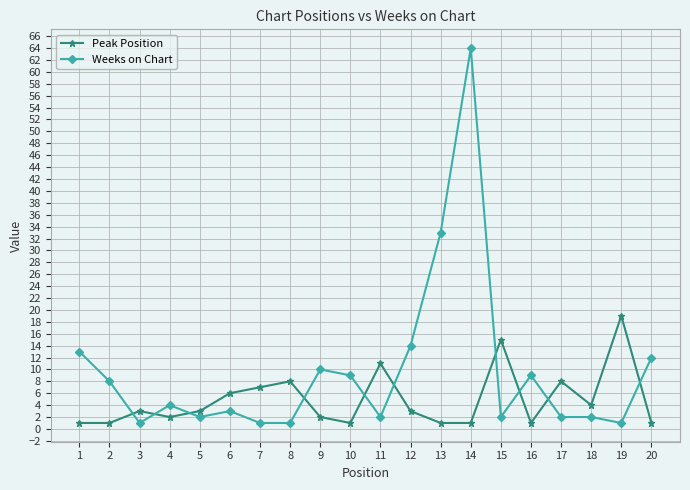

List the series in order of their overall mean, highest first.

Weeks on Chart, Peak Position